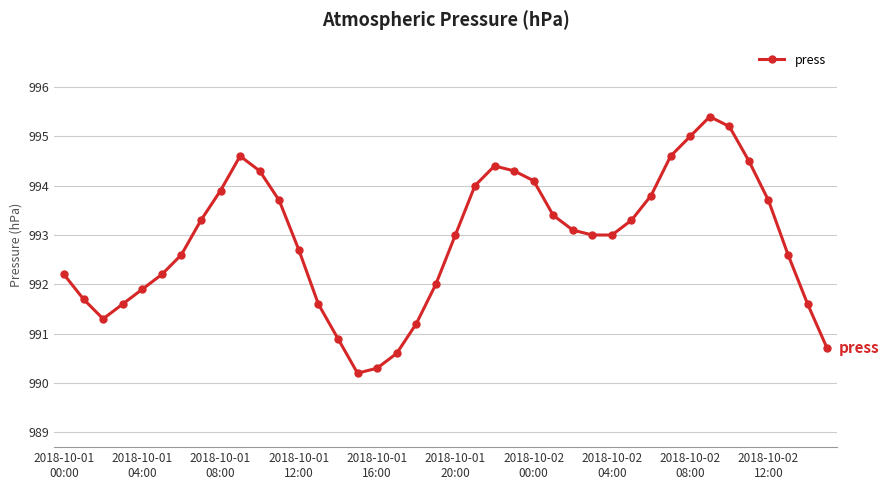

How many series are shown in this chart?

1